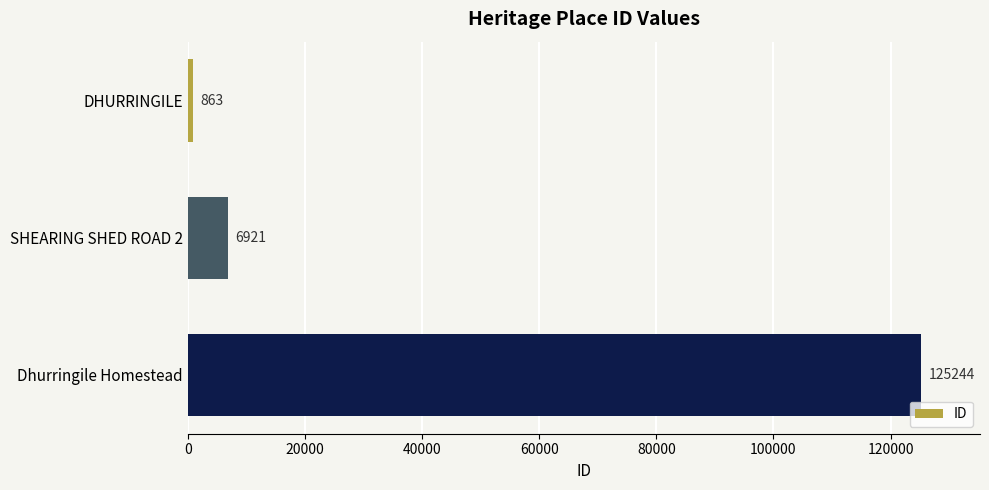

What is the smallest value displayed?

863